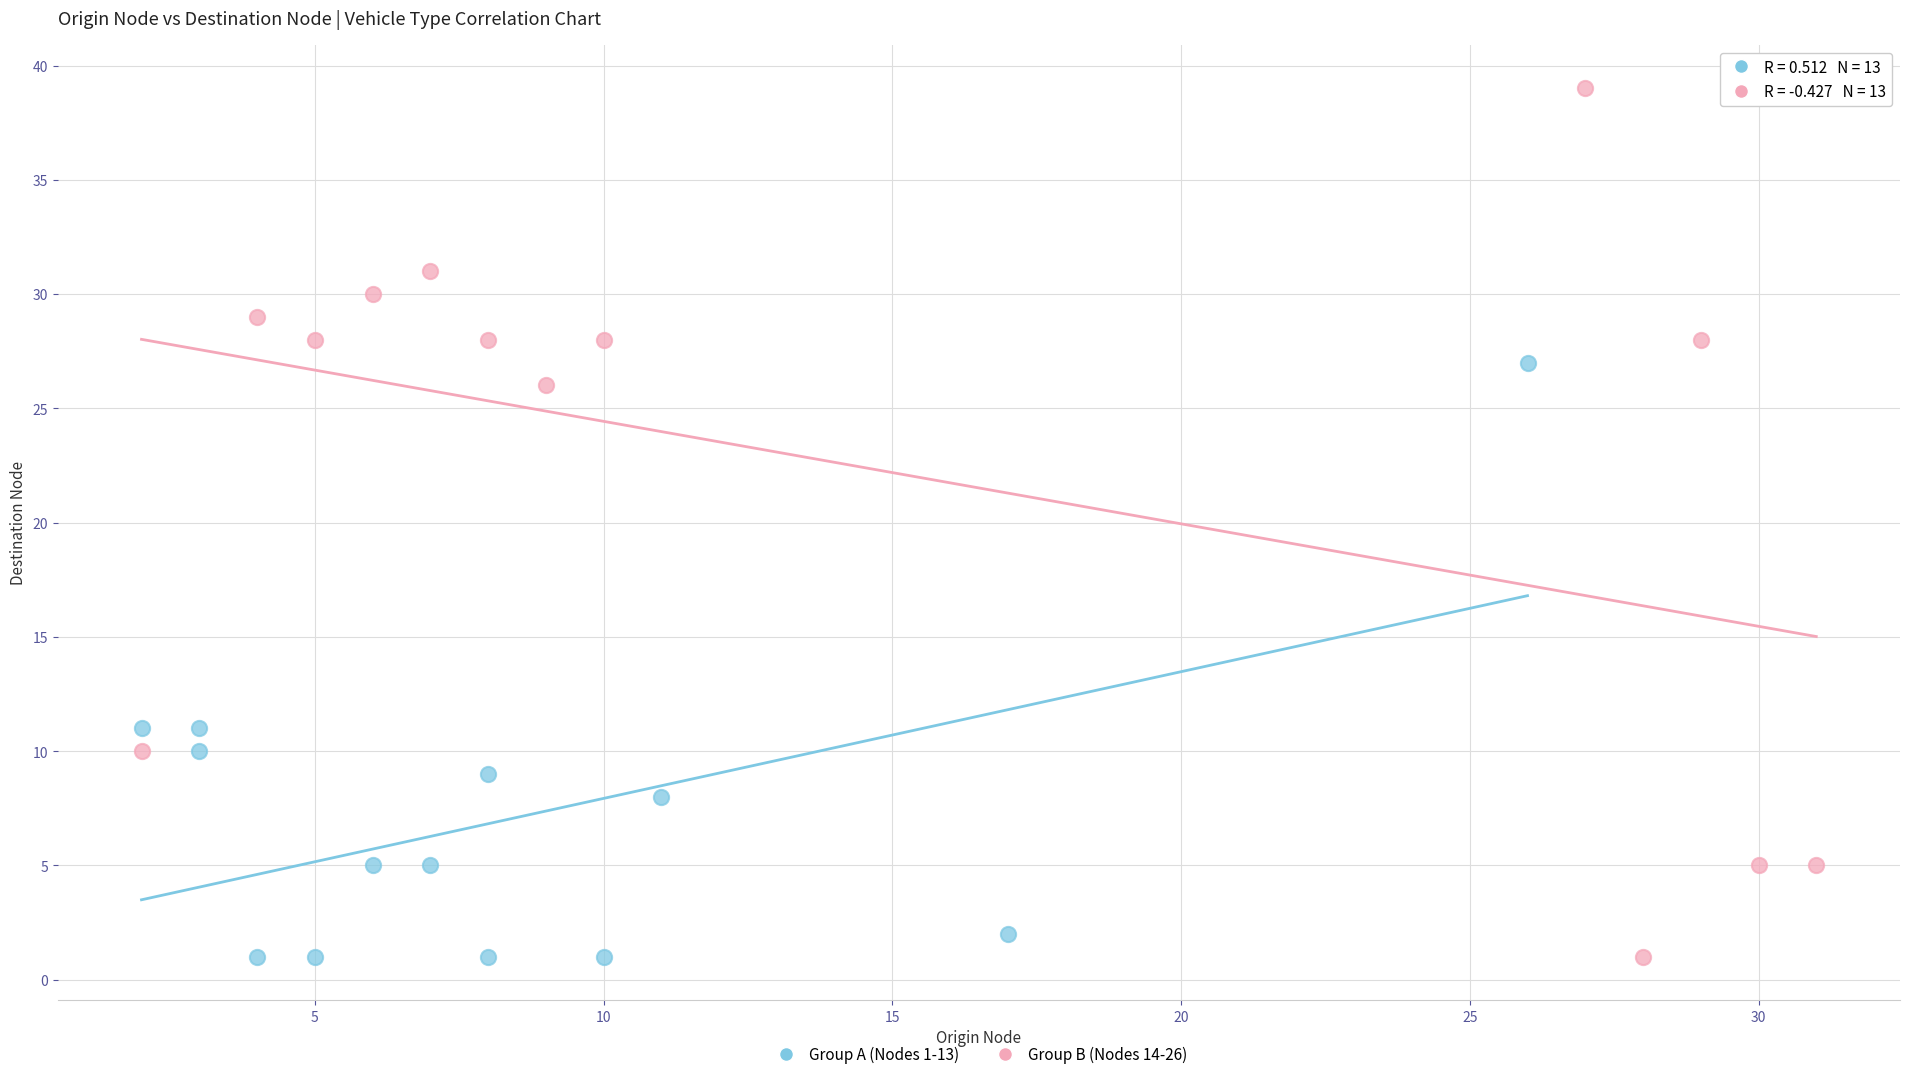

Which series contains the highest Y value?

Group B (Nodes 14-26)